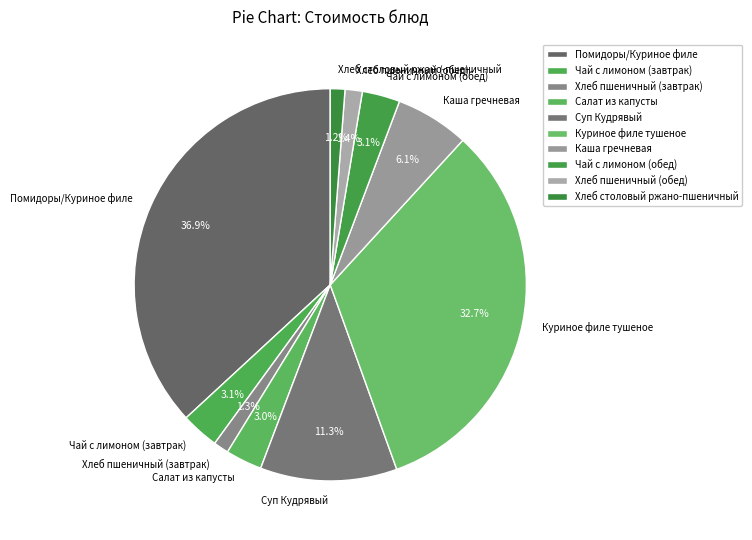

Is there a majority slice in this chart?

No